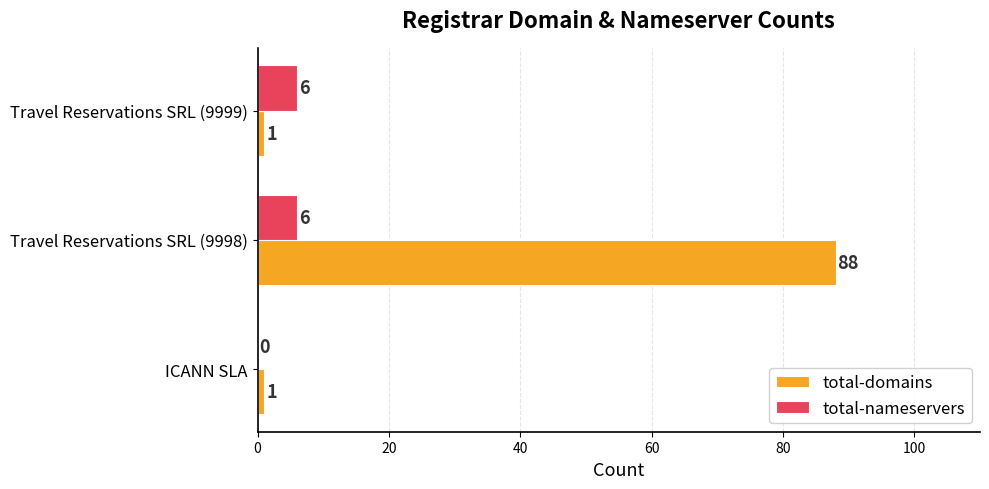

The value of total-nameservers at ICANN SLA is 0. True or false?

True